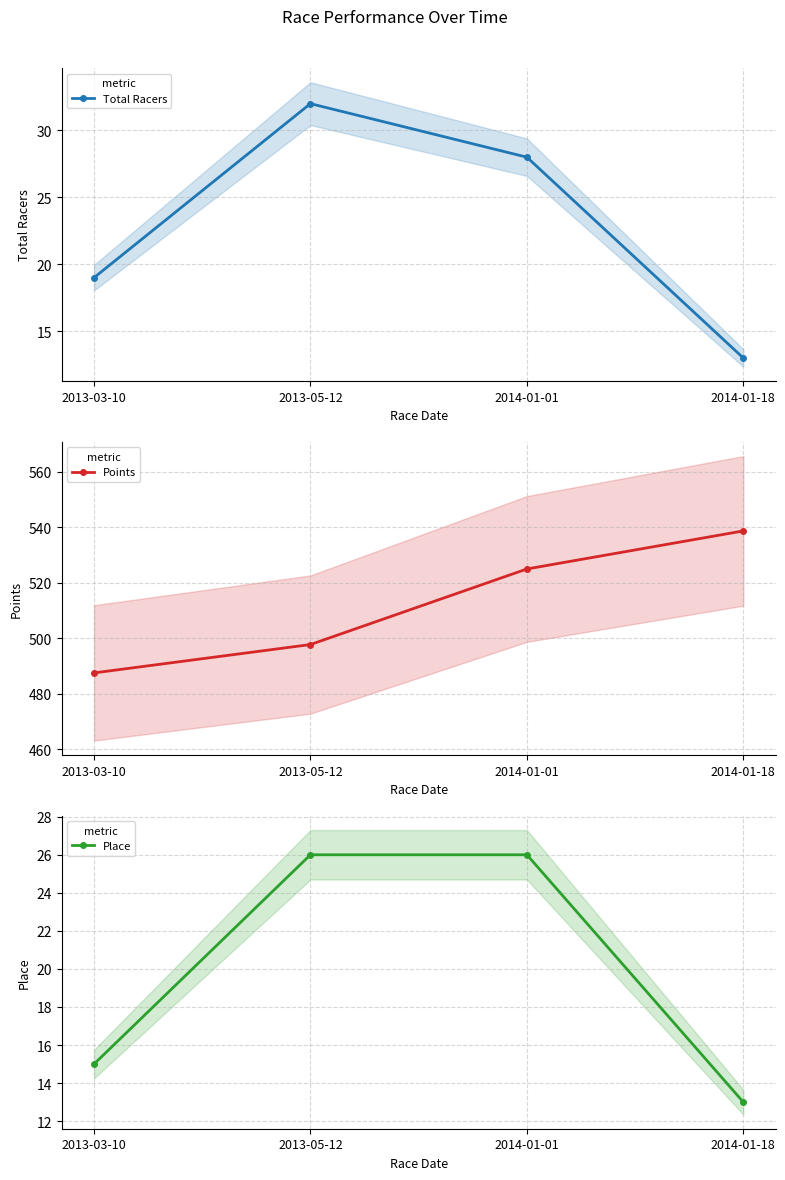

What is the difference between the highest and lowest values at 2014-01-18?

525.6